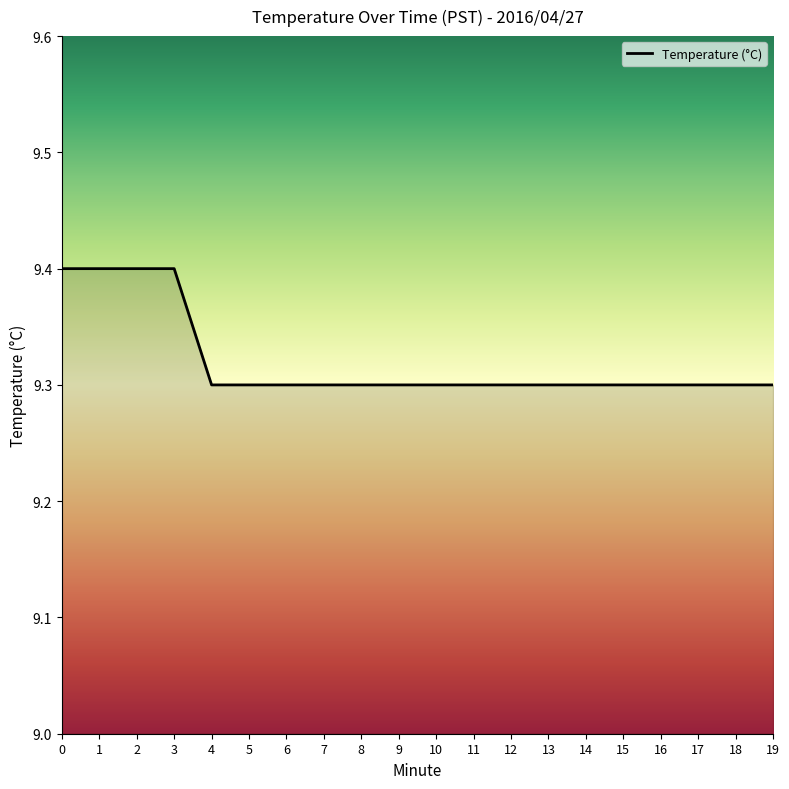

The chart shows a value of 9.3 at 15. True or false?

True